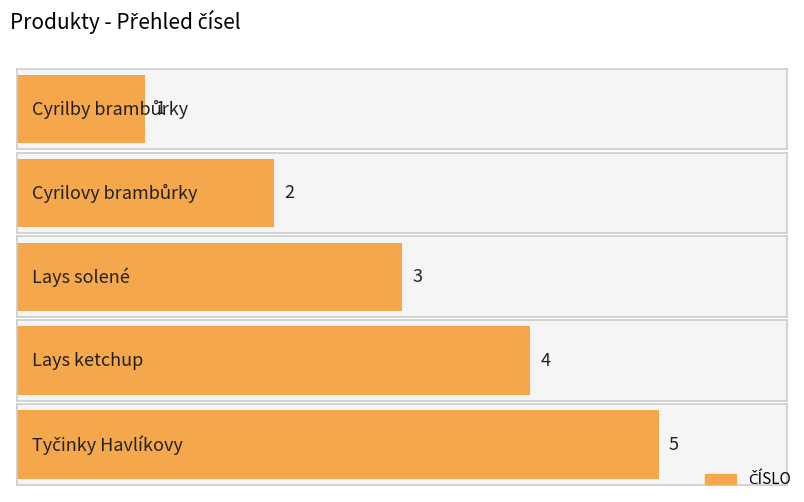

How many bars are there in total?

5